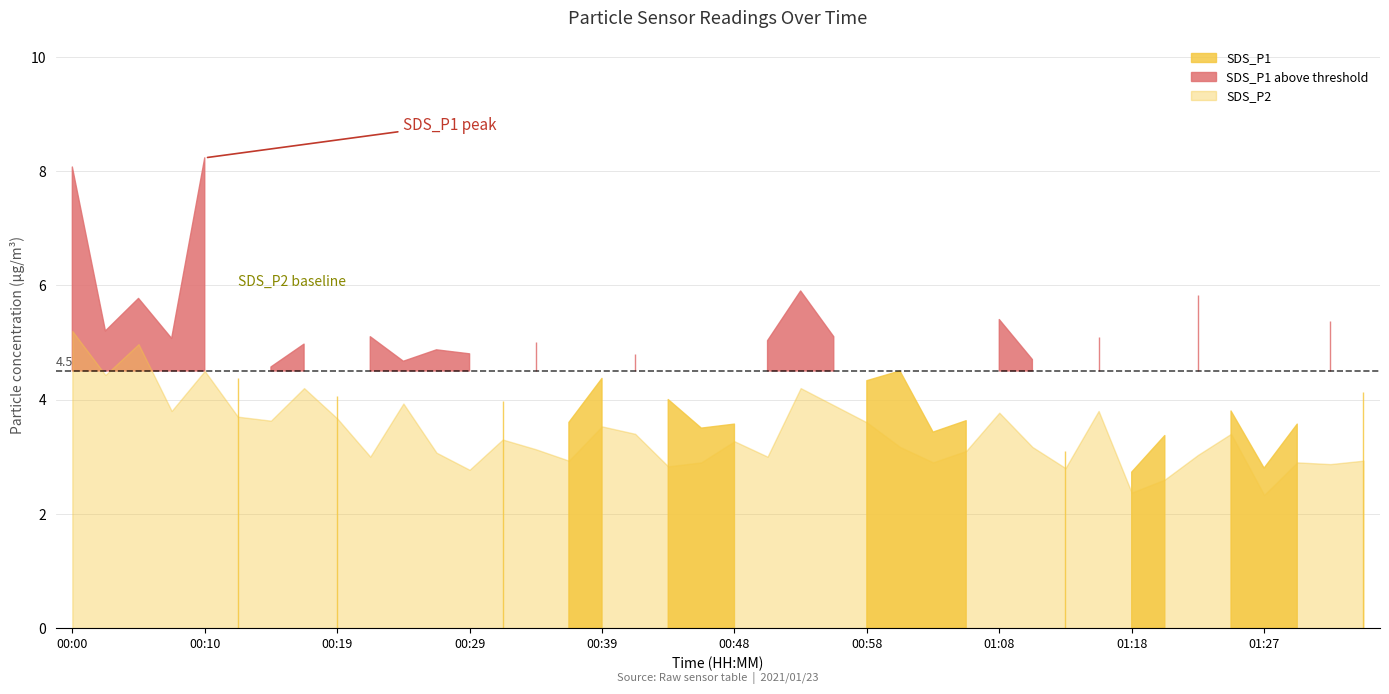

What position from the left is 01:23?

35